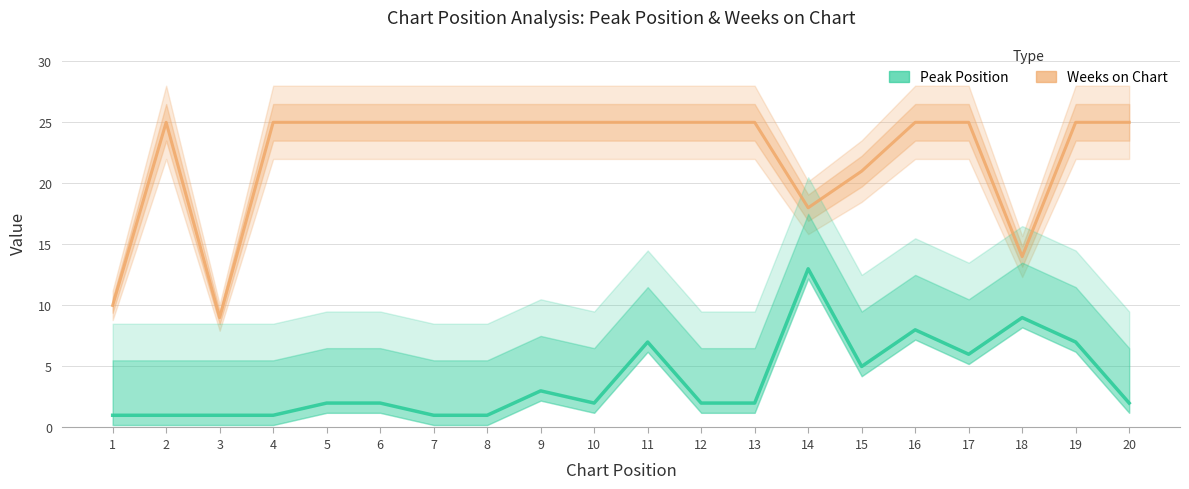

List the series in order of their peak value, highest first.

Weeks on Chart, Peak Position